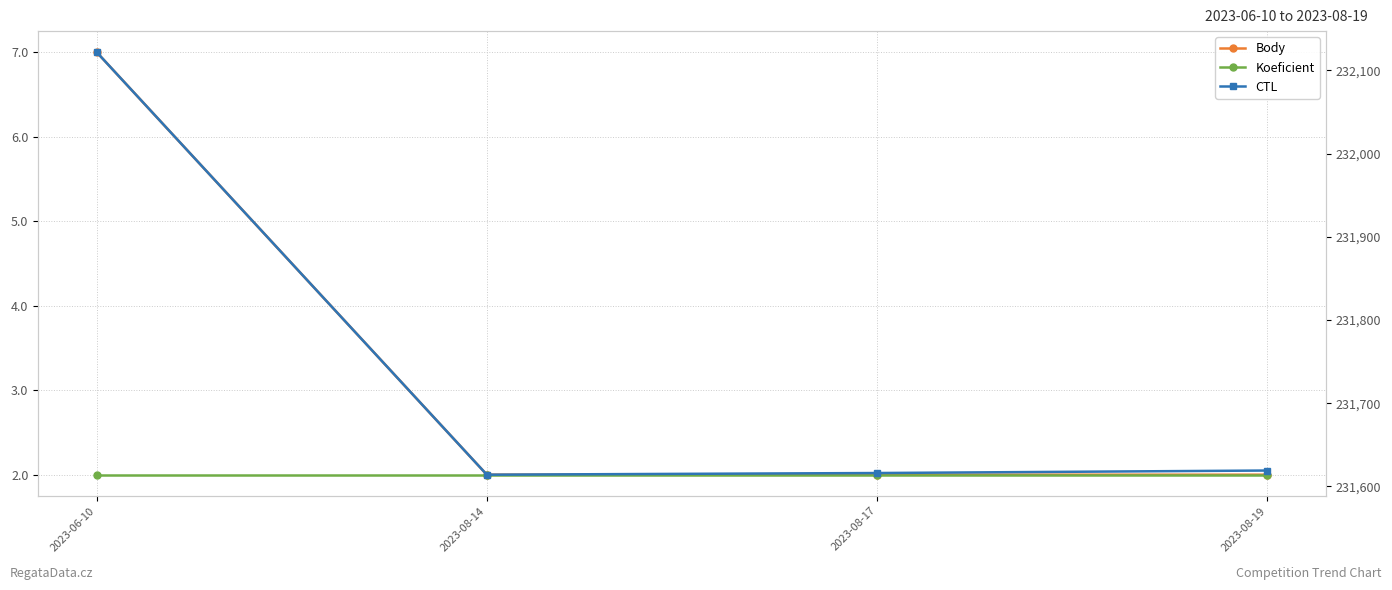

Between 2023-08-14 and 2023-08-19, which series saw the biggest shift?

CTL